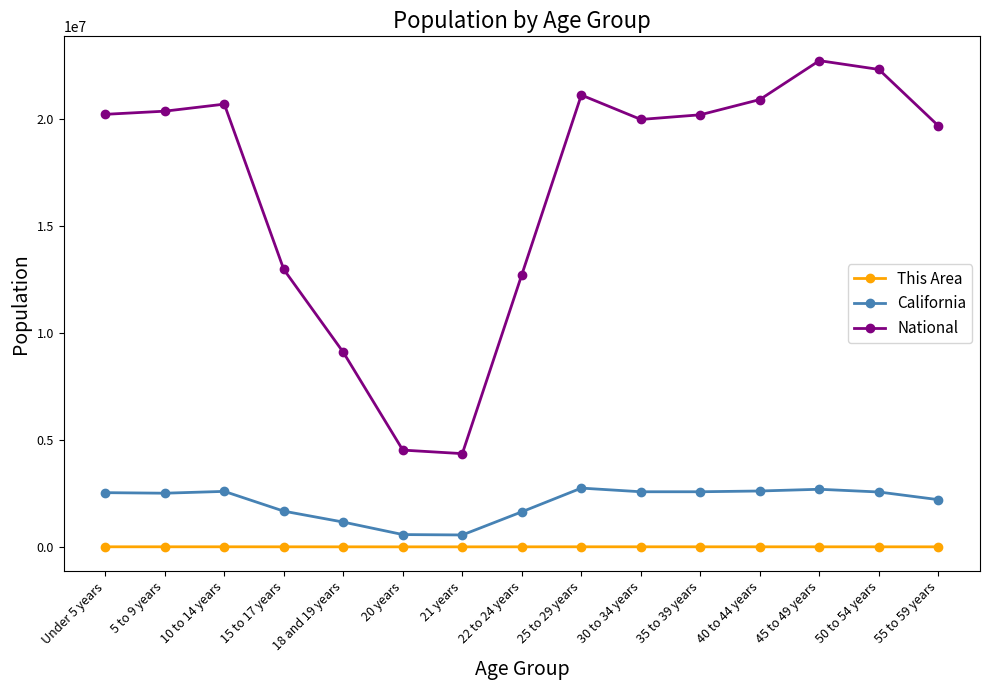

Which series changed the most between 30 to 34 years and 45 to 49 years?

National